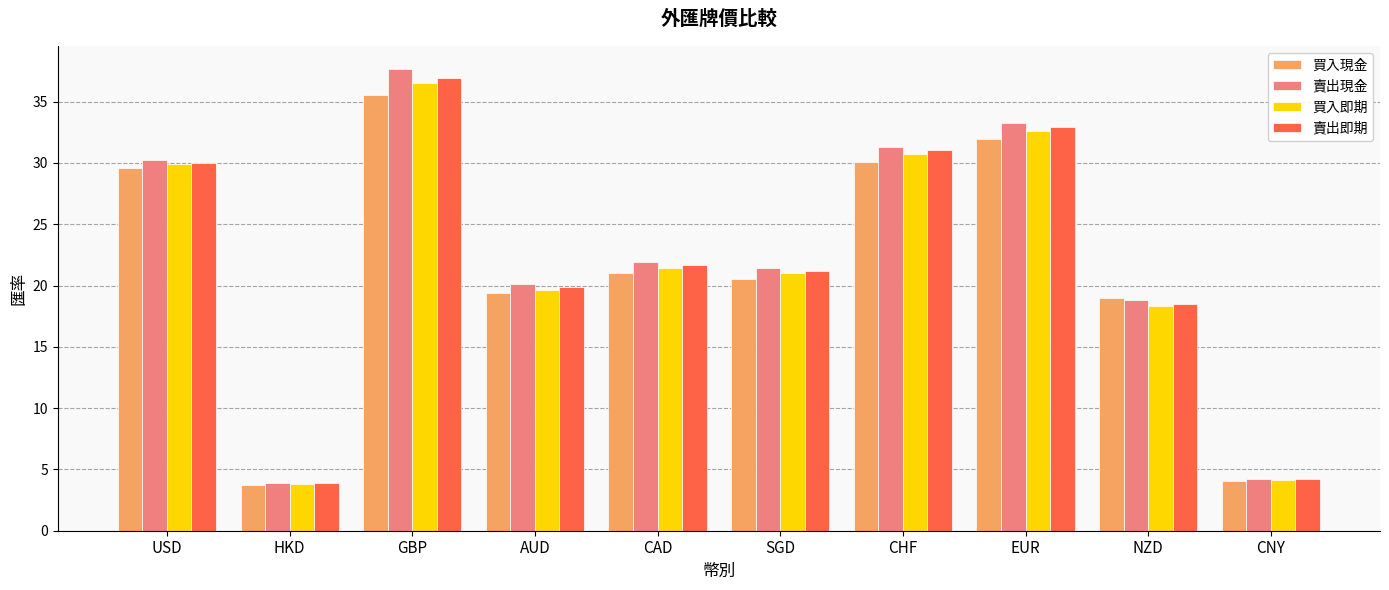

What is the sum of all 賣出現金 values?

222.9